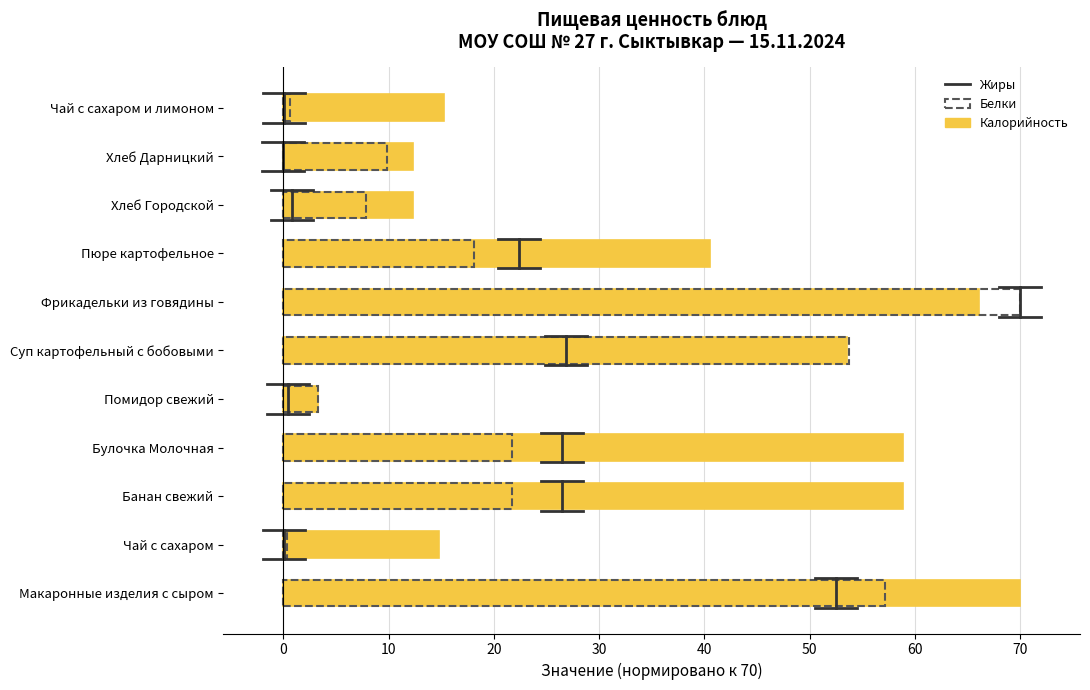

Are the bars grouped side by side (vs. stacked)?

No